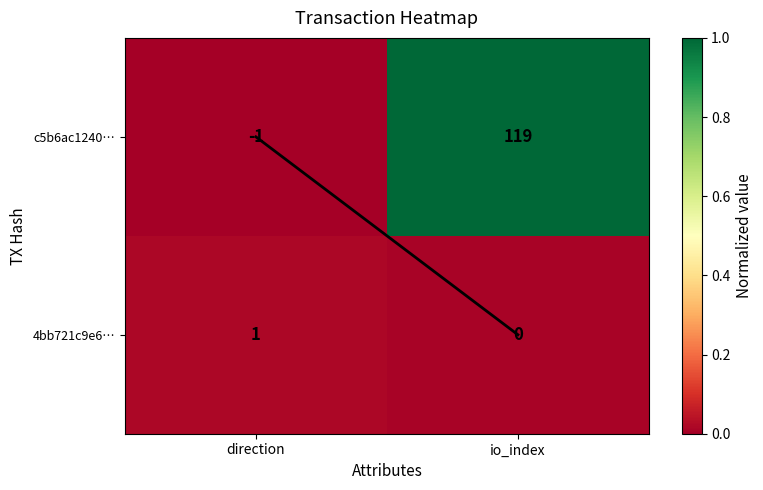

True or false: 4bb721c9e6… has a value of 0 at io_index.

True